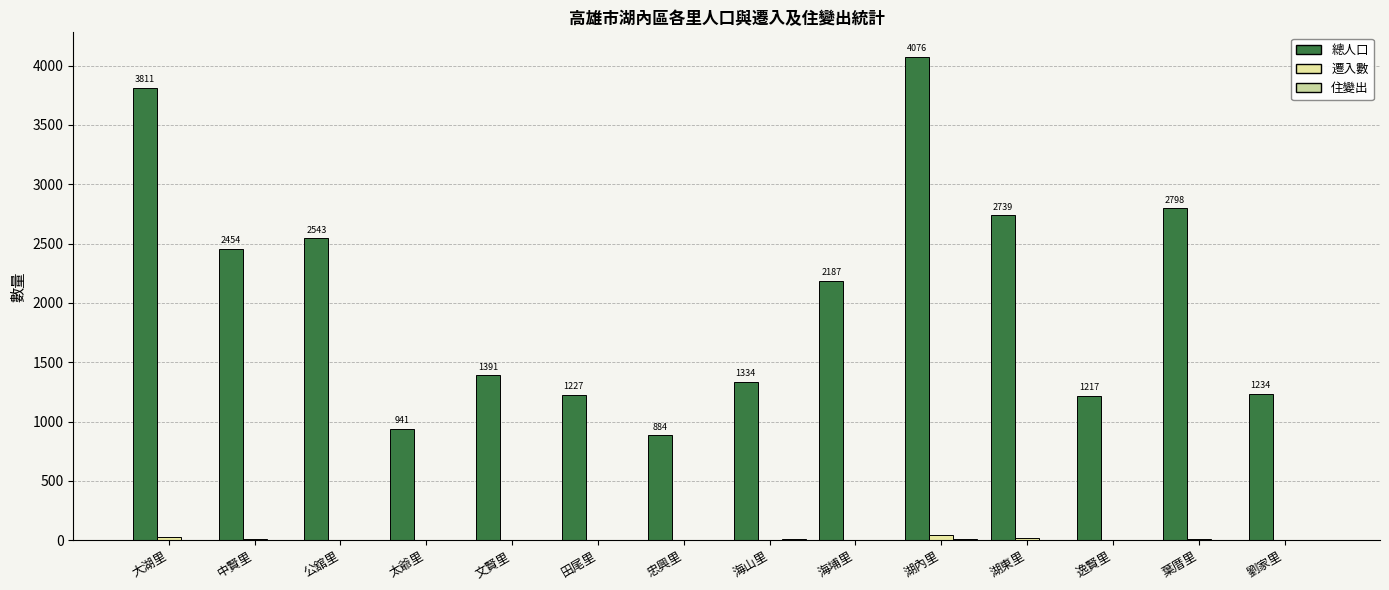

Is it true that 遷入數 equals 2 at 海埔里?

True